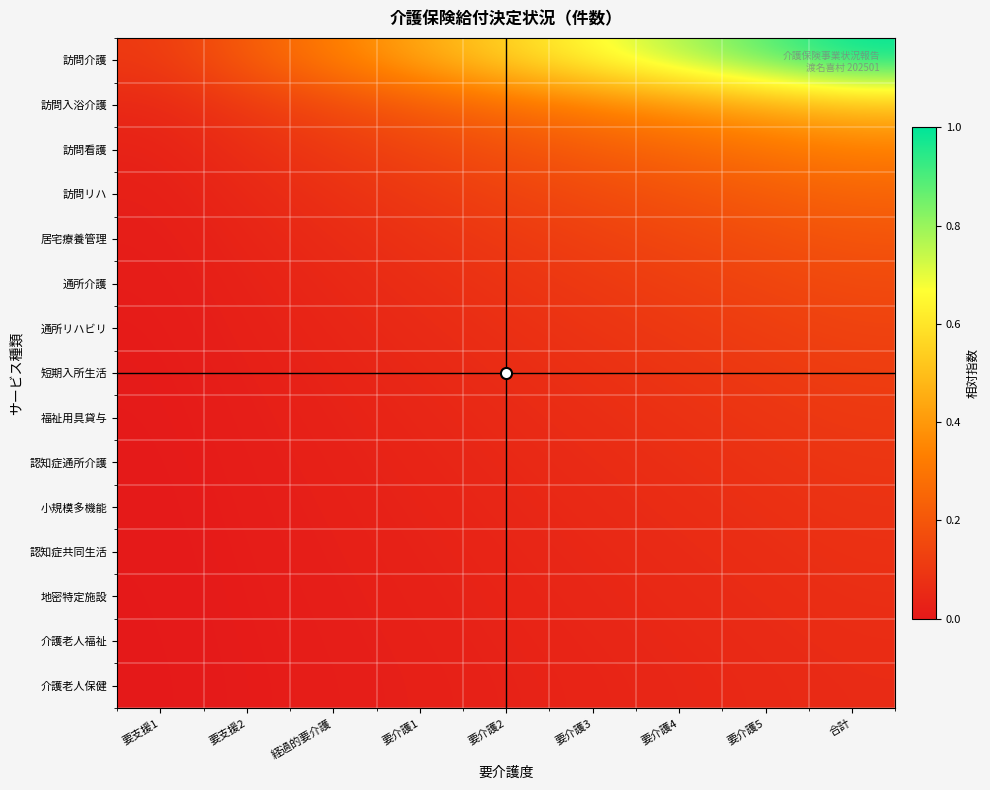

Reading left to right, extract all data points from this chart.

訪問介護: 要支援1=0.1	要支援2=0.2	経過的要介護=0.3	要介護1=0.4	要介護2=0.6	要介護3=0.7	要介護4=0.8	要介護5=0.9	合計=1.0
訪問入浴介護: 要支援1=0.0	要支援2=0.1	経過的要介護=0.2	要介護1=0.2	要介護2=0.3	要介護3=0.3	要介護4=0.4	要介護5=0.4	合計=0.5
訪問看護: 要支援1=0.0	要支援2=0.1	経過的要介護=0.1	要介護1=0.1	要介護2=0.2	要介護3=0.2	要介護4=0.3	要介護5=0.3	合計=0.3
訪問リハ: 要支援1=0.0	要支援2=0.0	経過的要介護=0.1	要介護1=0.1	要介護2=0.1	要介護3=0.2	要介護4=0.2	要介護5=0.2	合計=0.2
居宅療養管理: 要支援1=0.0	要支援2=0.0	経過的要介護=0.1	要介護1=0.1	要介護2=0.1	要介護3=0.1	要介護4=0.1	要介護5=0.2	合計=0.2
通所介護: 要支援1=0.0	要支援2=0.0	経過的要介護=0.0	要介護1=0.1	要介護2=0.1	要介護3=0.1	要介護4=0.1	要介護5=0.1	合計=0.2
通所リハビリ: 要支援1=0.0	要支援2=0.0	経過的要介護=0.0	要介護1=0.1	要介護2=0.1	要介護3=0.1	要介護4=0.1	要介護5=0.1	合計=0.1
短期入所生活: 要支援1=0.0	要支援2=0.0	経過的要介護=0.0	要介護1=0.0	要介護2=0.1	要介護3=0.1	要介護4=0.1	要介護5=0.1	合計=0.1
福祉用具貸与: 要支援1=0.0	要支援2=0.0	経過的要介護=0.0	要介護1=0.0	要介護2=0.1	要介護3=0.1	要介護4=0.1	要介護5=0.1	合計=0.1
認知症通所介護: 要支援1=0.0	要支援2=0.0	経過的要介護=0.0	要介護1=0.0	要介護2=0.0	要介護3=0.1	要介護4=0.1	要介護5=0.1	合計=0.1
小規模多機能: 要支援1=0.0	要支援2=0.0	経過的要介護=0.0	要介護1=0.0	要介護2=0.0	要介護3=0.1	要介護4=0.1	要介護5=0.1	合計=0.1
認知症共同生活: 要支援1=0.0	要支援2=0.0	経過的要介護=0.0	要介護1=0.0	要介護2=0.0	要介護3=0.0	要介護4=0.1	要介護5=0.1	合計=0.1
地密特定施設: 要支援1=0.0	要支援2=0.0	経過的要介護=0.0	要介護1=0.0	要介護2=0.0	要介護3=0.0	要介護4=0.1	要介護5=0.1	合計=0.1
介護老人福祉: 要支援1=0.0	要支援2=0.0	経過的要介護=0.0	要介護1=0.0	要介護2=0.0	要介護3=0.0	要介護4=0.0	要介護5=0.1	合計=0.1
介護老人保健: 要支援1=0.0	要支援2=0.0	経過的要介護=0.0	要介護1=0.0	要介護2=0.0	要介護3=0.0	要介護4=0.0	要介護5=0.1	合計=0.1